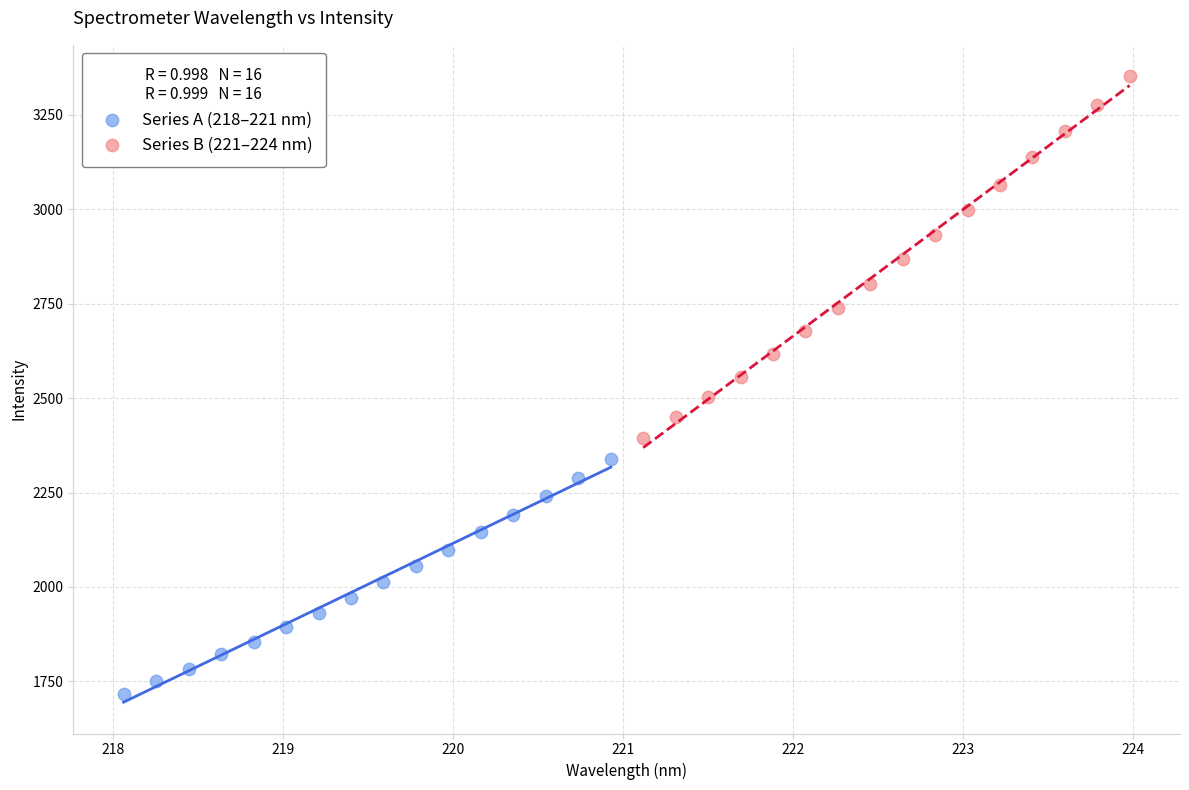

Which series contains the highest Y value?

Series B (221–224 nm)